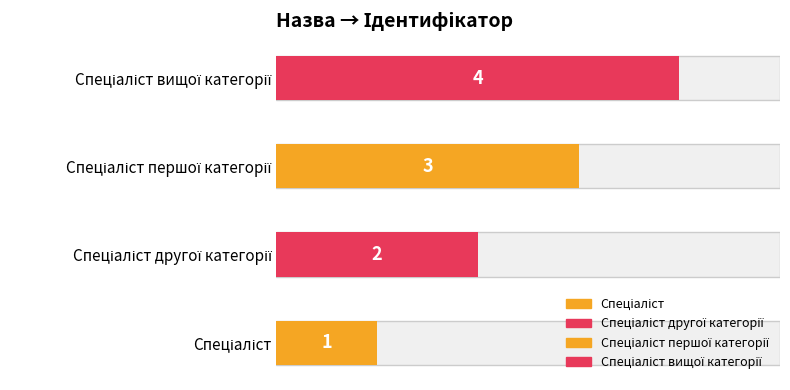

Between Спеціаліст другої категорії and Спеціаліст першої категорії, which is larger?

Спеціаліст першої категорії